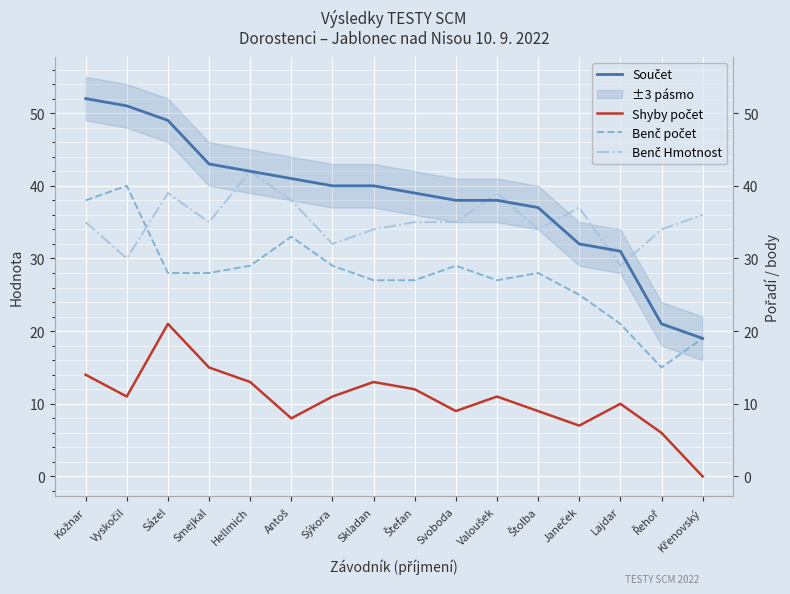

How many values in the Shyby počet series exceed 11?

6